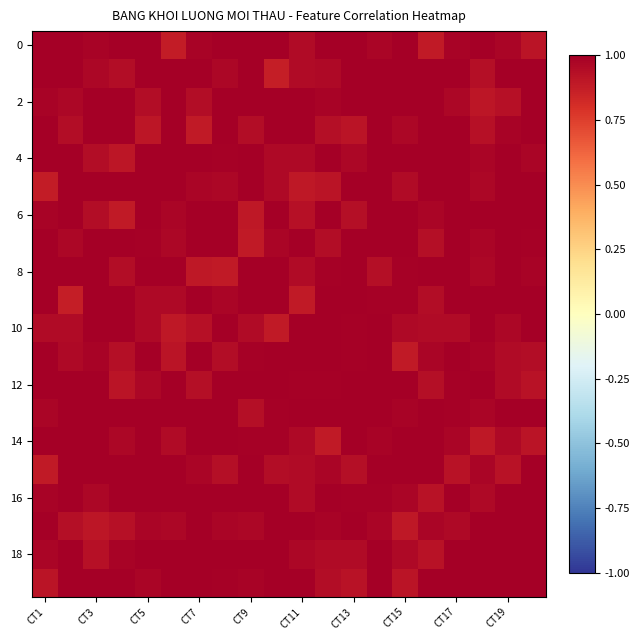

At how many categories does at least one series exceed 0?

20